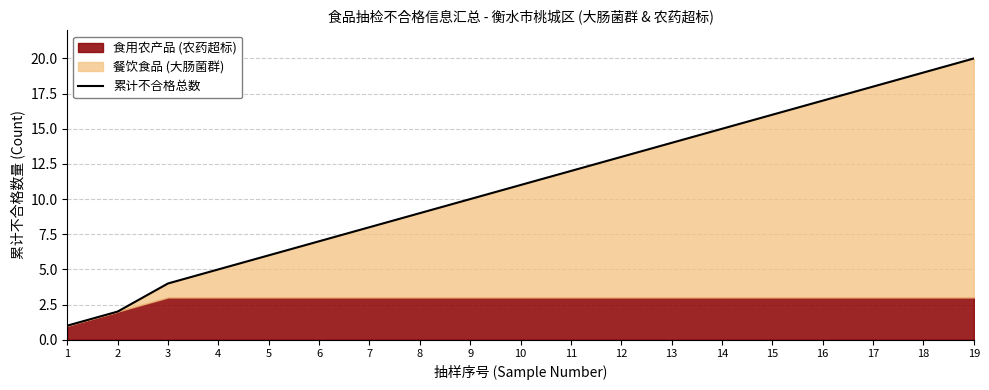

The 累计不合格总数 series shows 4 at 5. True or false?

False